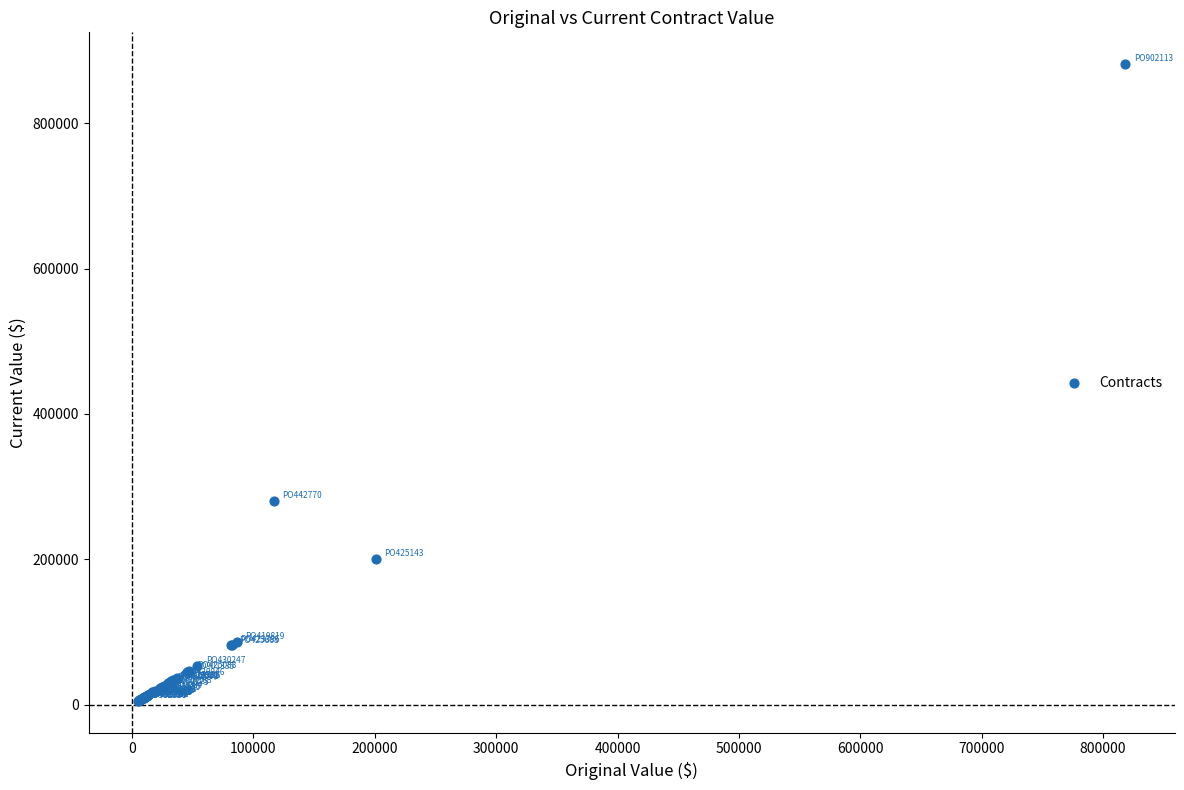

What Y value in the scatter plot is closest to 443202?

280128.0